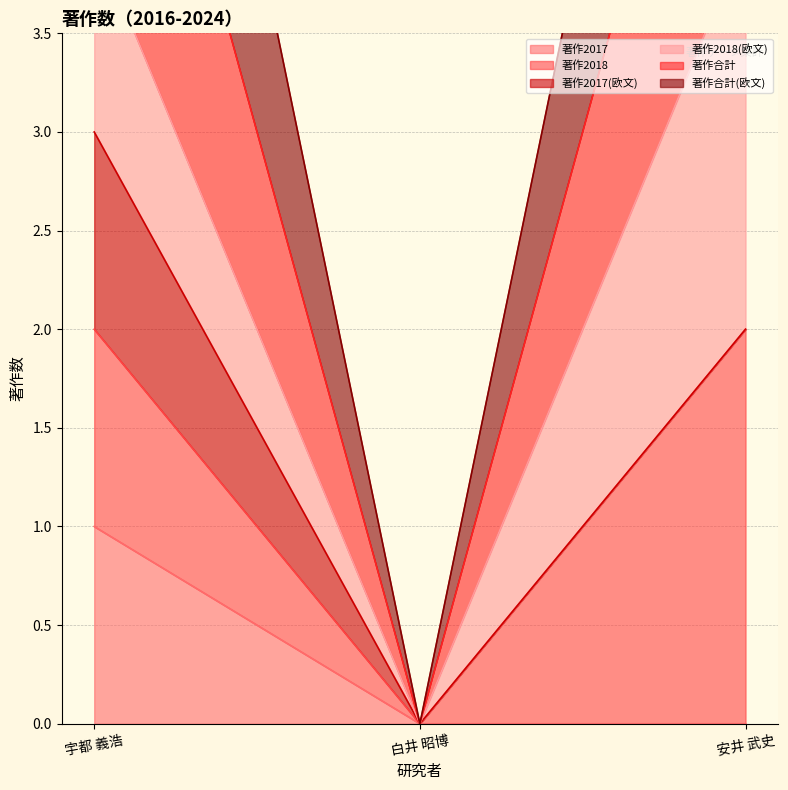

What is the difference between the maximum and minimum values in the 著作合計 series?

2